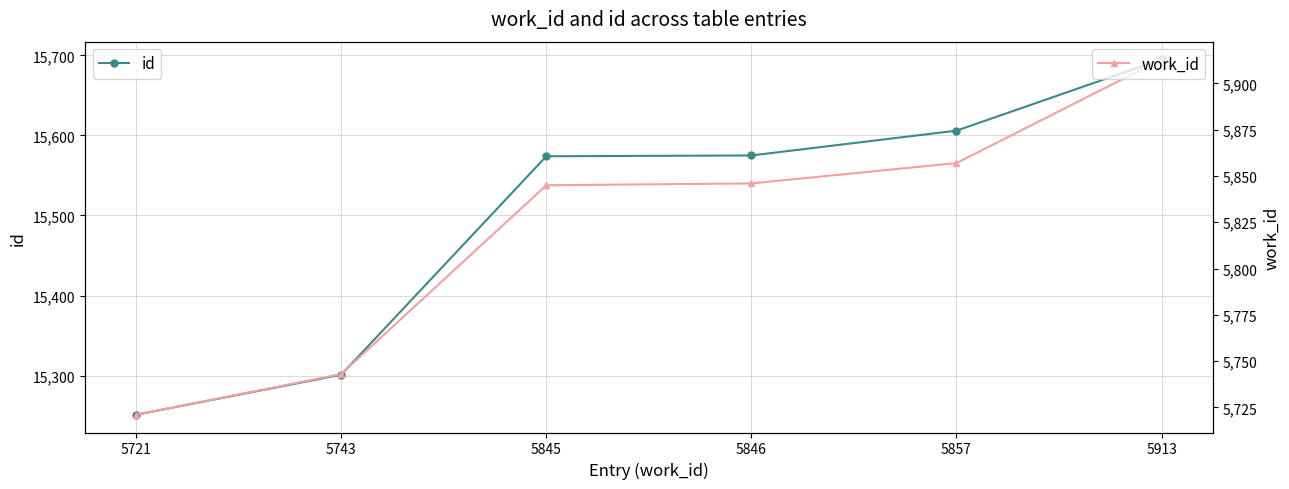

At how many categories does at least one series exceed 6890?

6